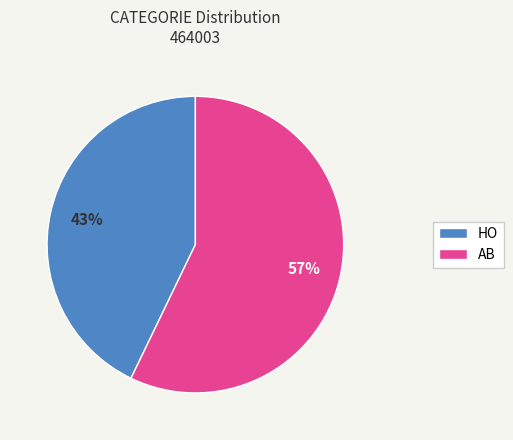

What is the ratio of the value at AB to the value at HO?

1.3